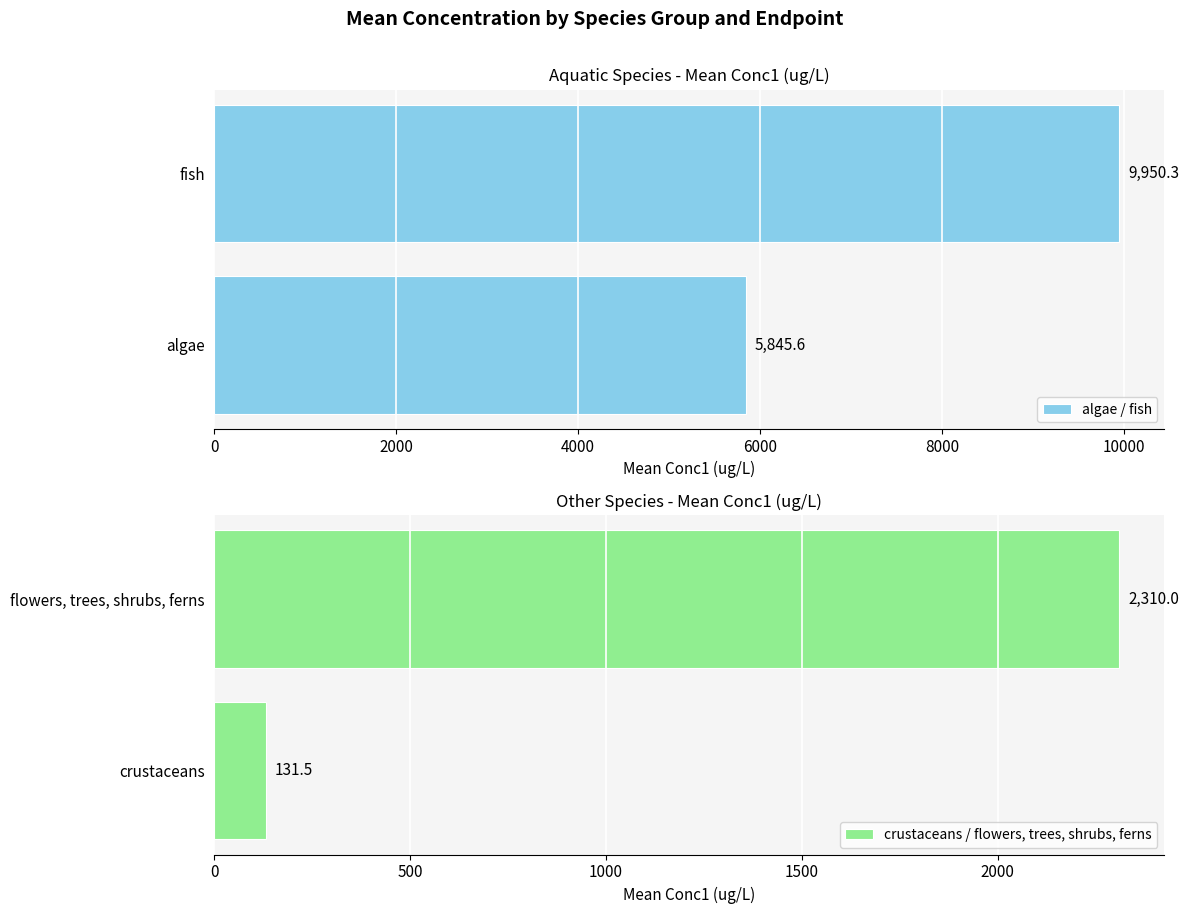

Which category has the lowest value in the algae / fish series?

algae